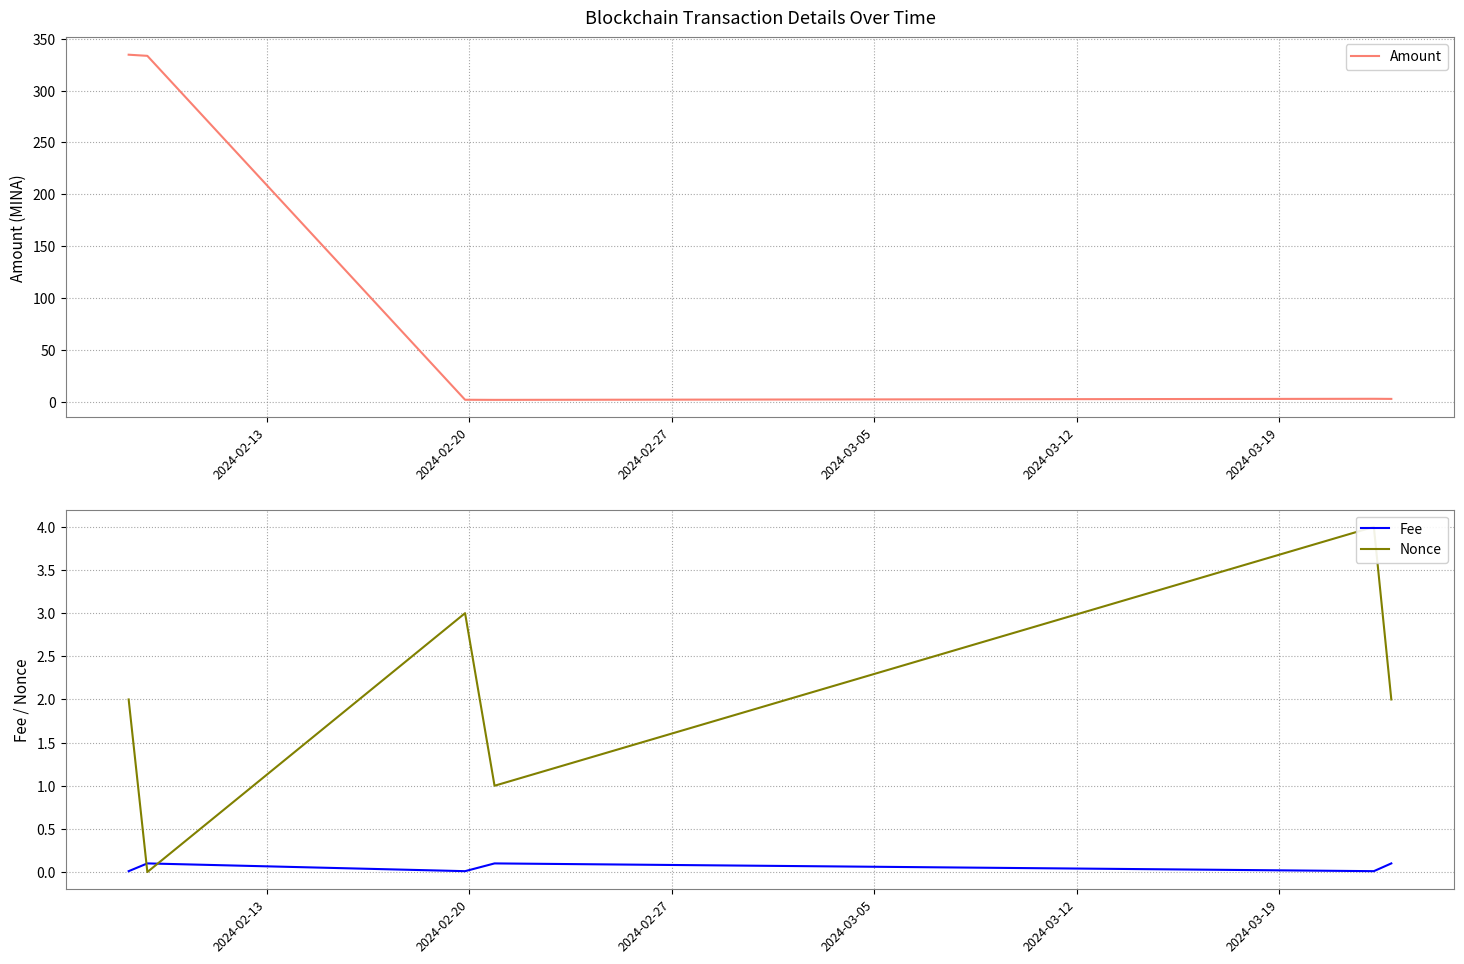

What are all the series names shown in the legend?

Amount, Fee, Nonce